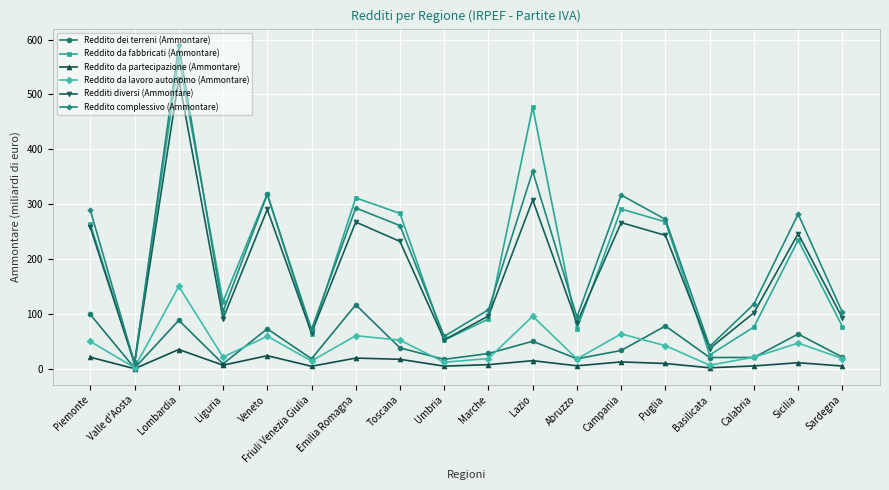

At which label does Reddito da lavoro autonomo (Ammontare) first exceed 41?

Piemonte